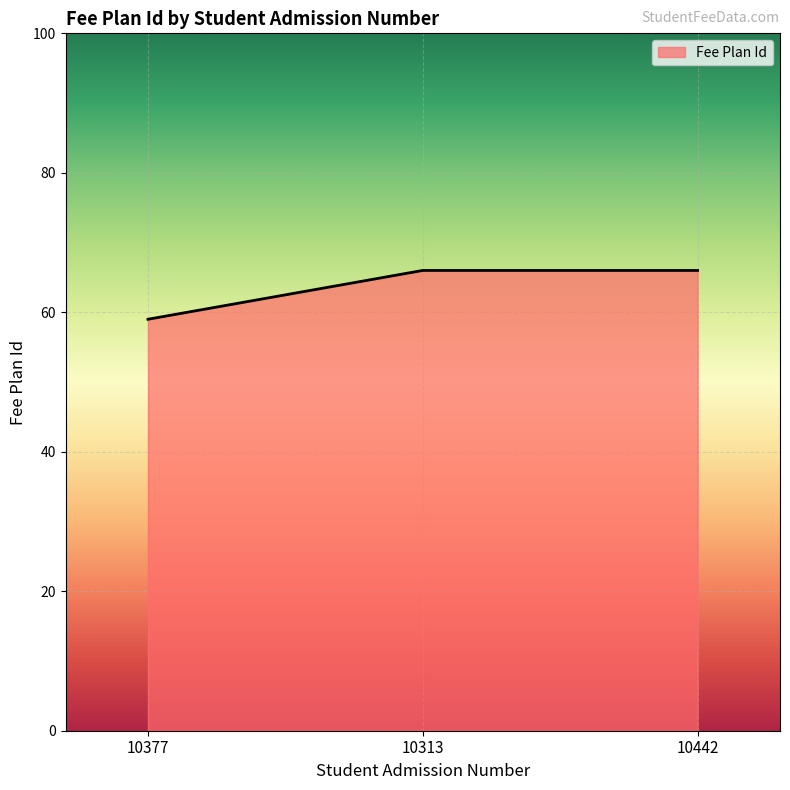

Which label corresponds to the smallest value in the chart?

10377